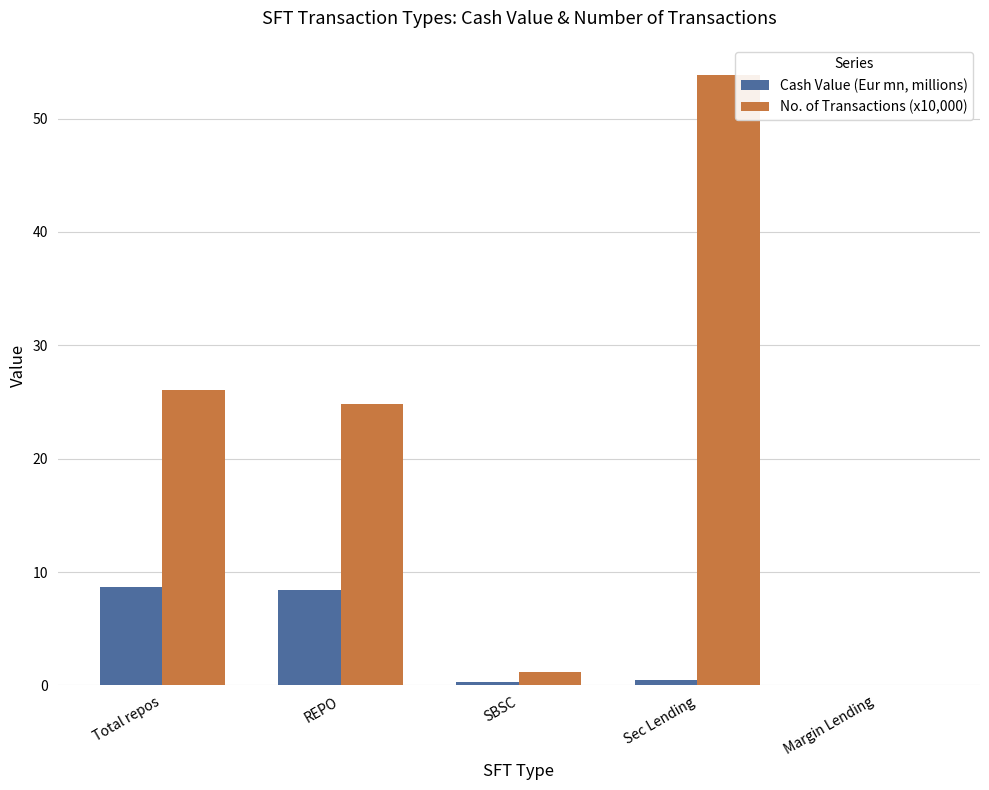

What is the maximum value for No. of Transactions (x10,000)?

53.8